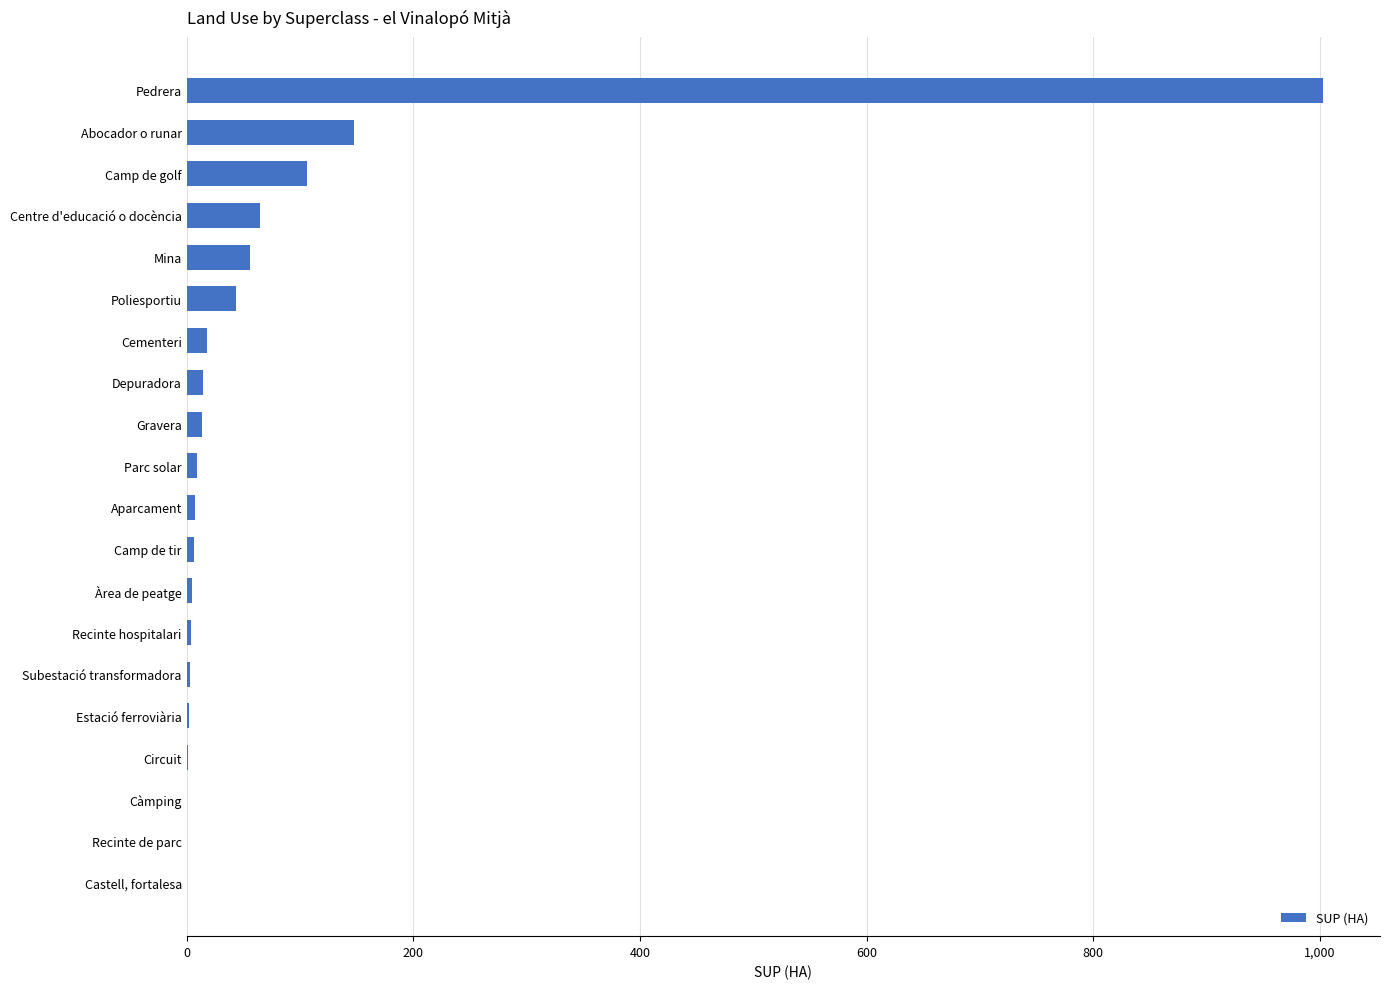

True or false: the data shows 65.0 at Centre d'educació o docència.

True